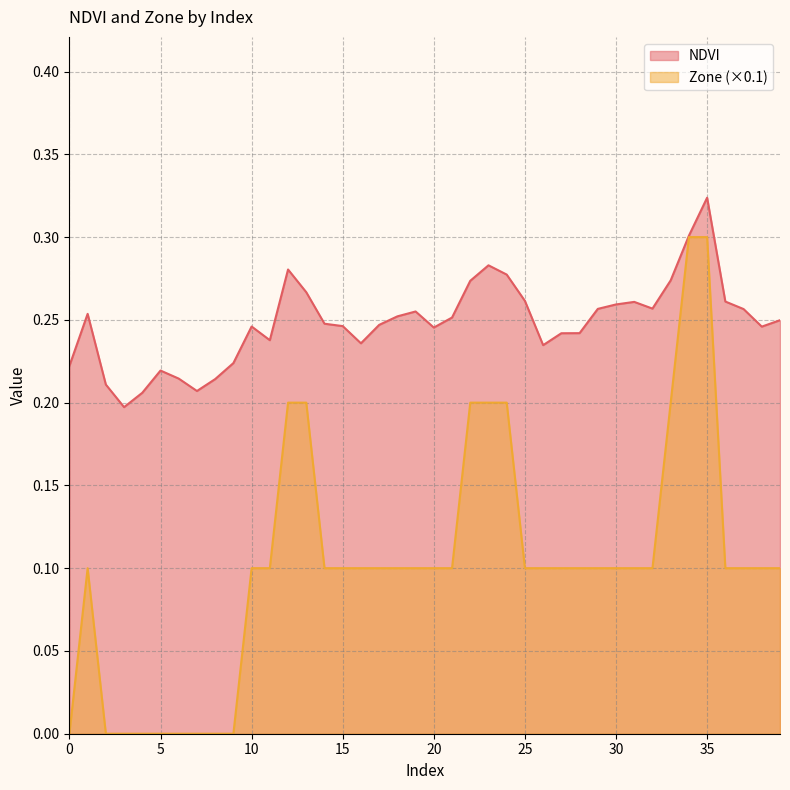

True or false: Zone and NDVI intersect in this chart.

False